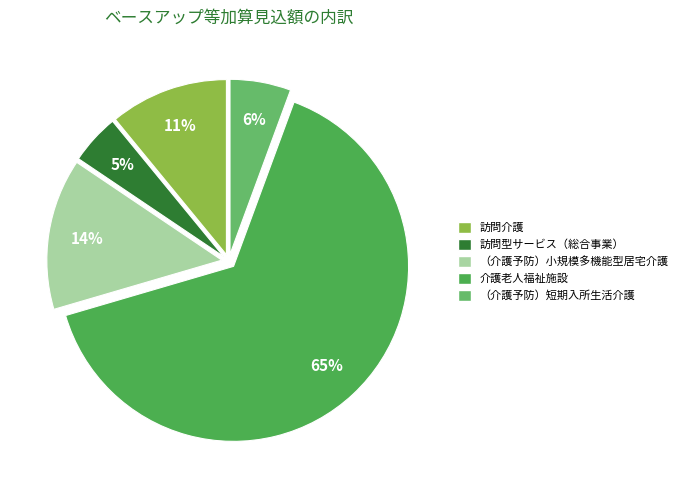

To the nearest percent, what portion does （介護予防）短期入所生活介護 represent?

6%